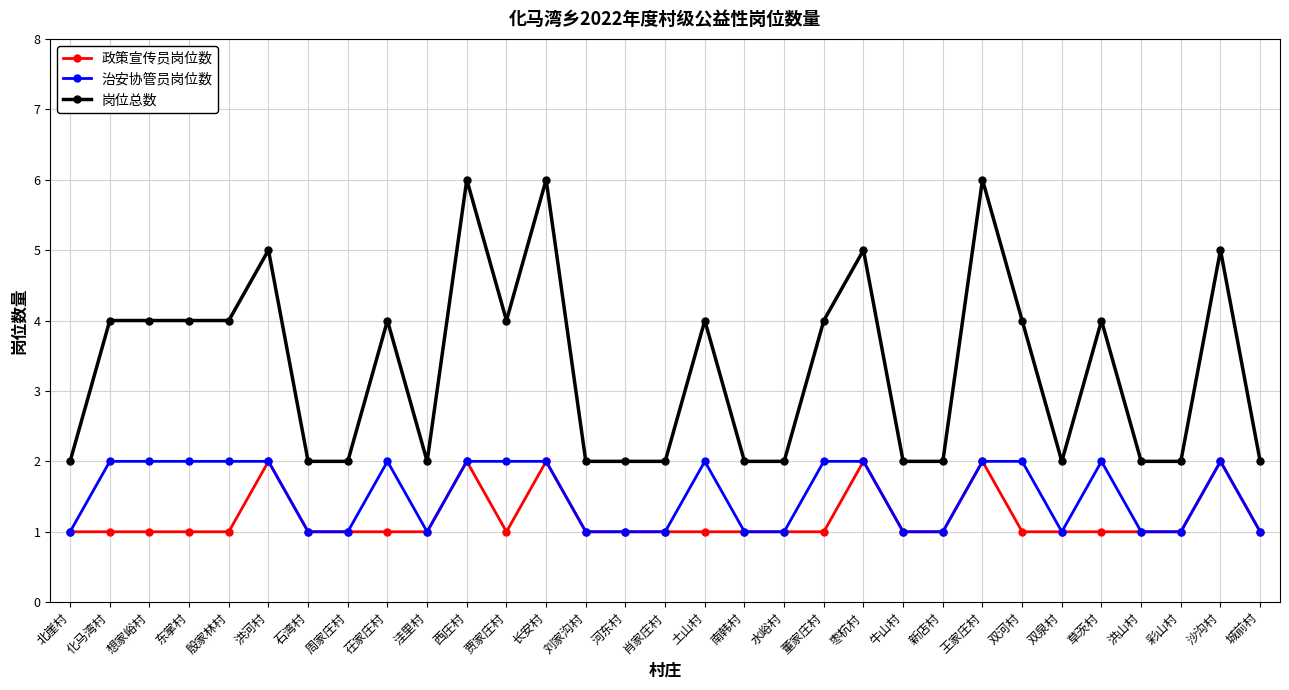

True or false: 治安协管员岗位数 and 岗位总数 intersect in this chart.

False